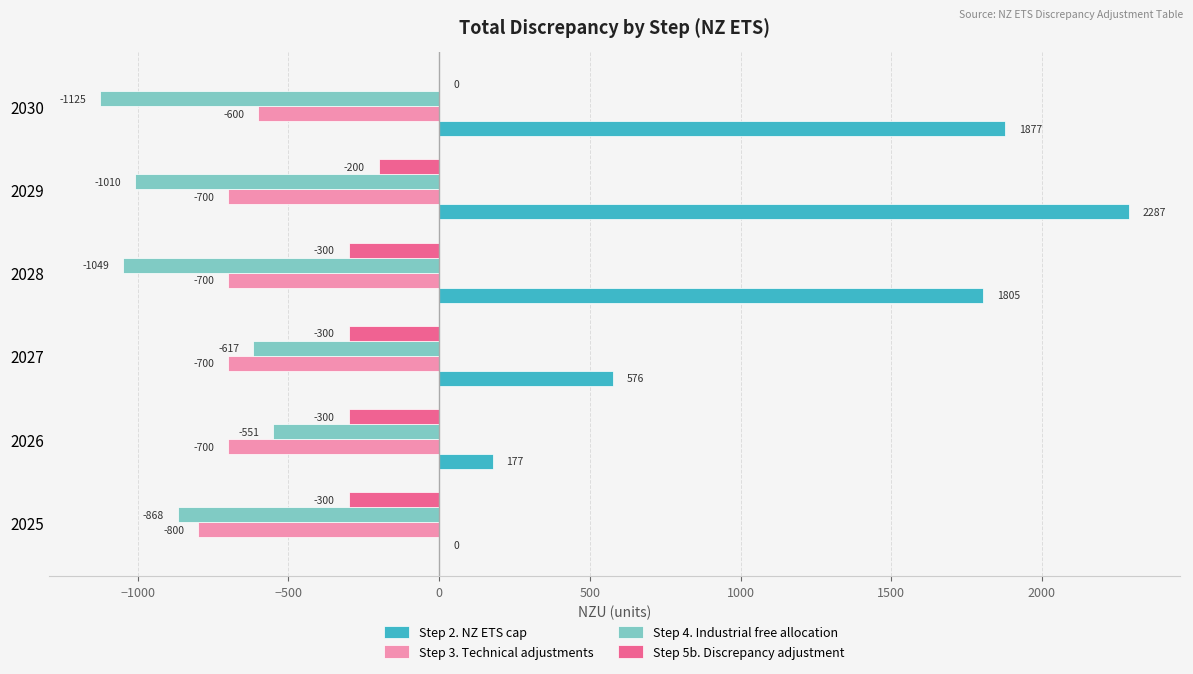

At which category is the sum across all series the highest?

2029